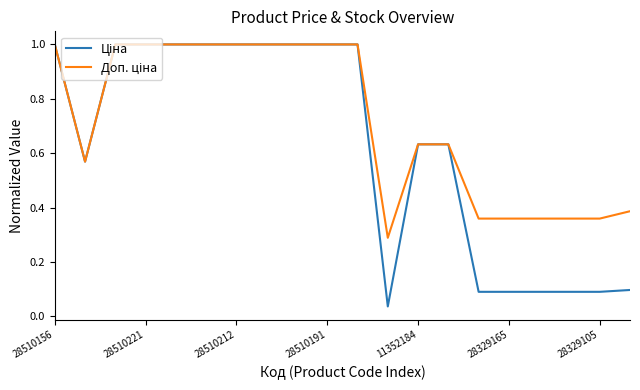

What is the greatest value displayed?

1.0